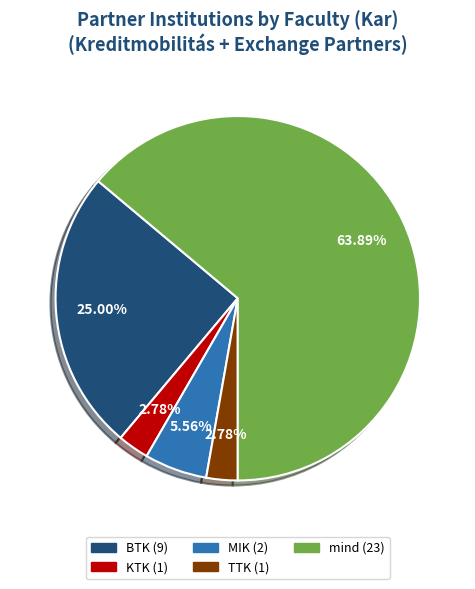

Which slice represents more than half of the pie?

mind